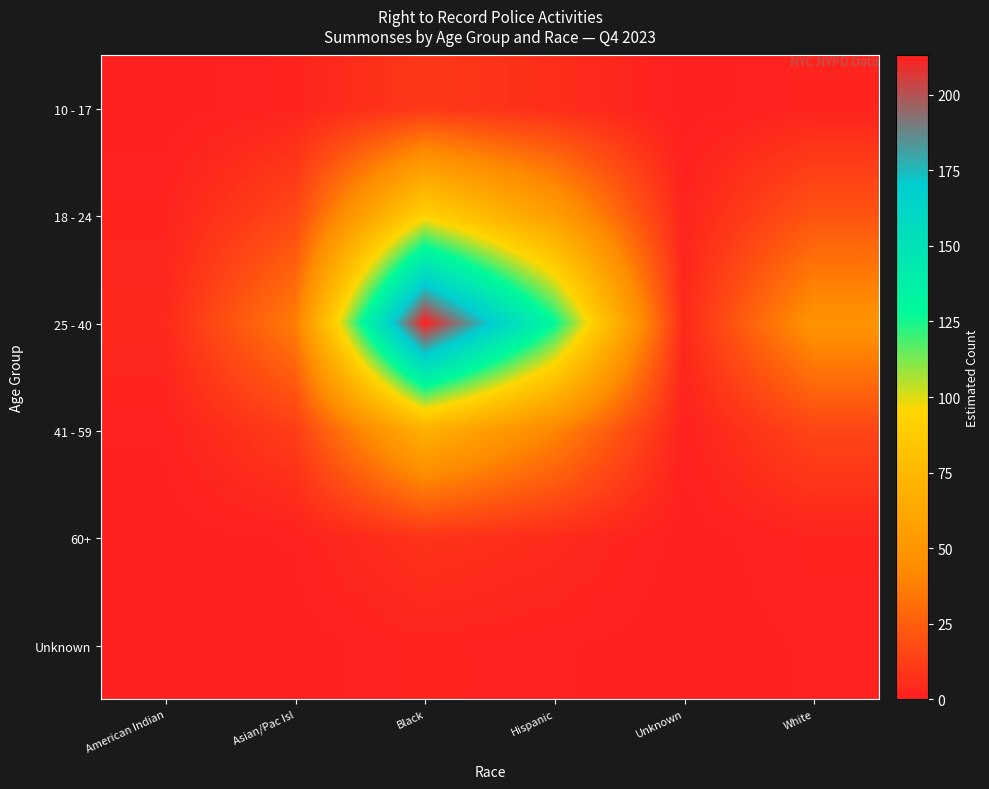

Which label corresponds to the largest value in the chart?

Black